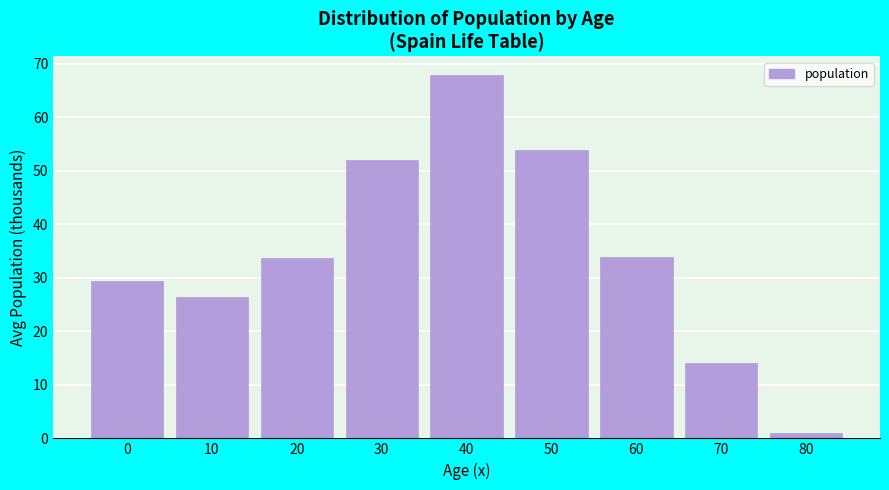

Which label corresponds to the smallest value in the chart?

80